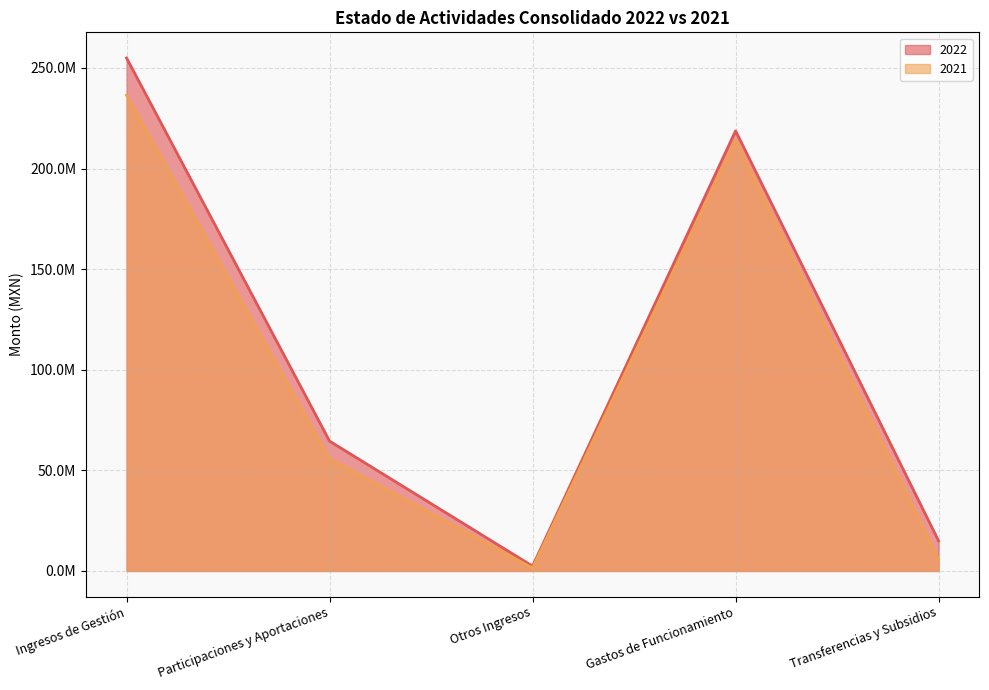

The 2022 series shows 254954000.9 at Ingresos de Gestión. True or false?

True